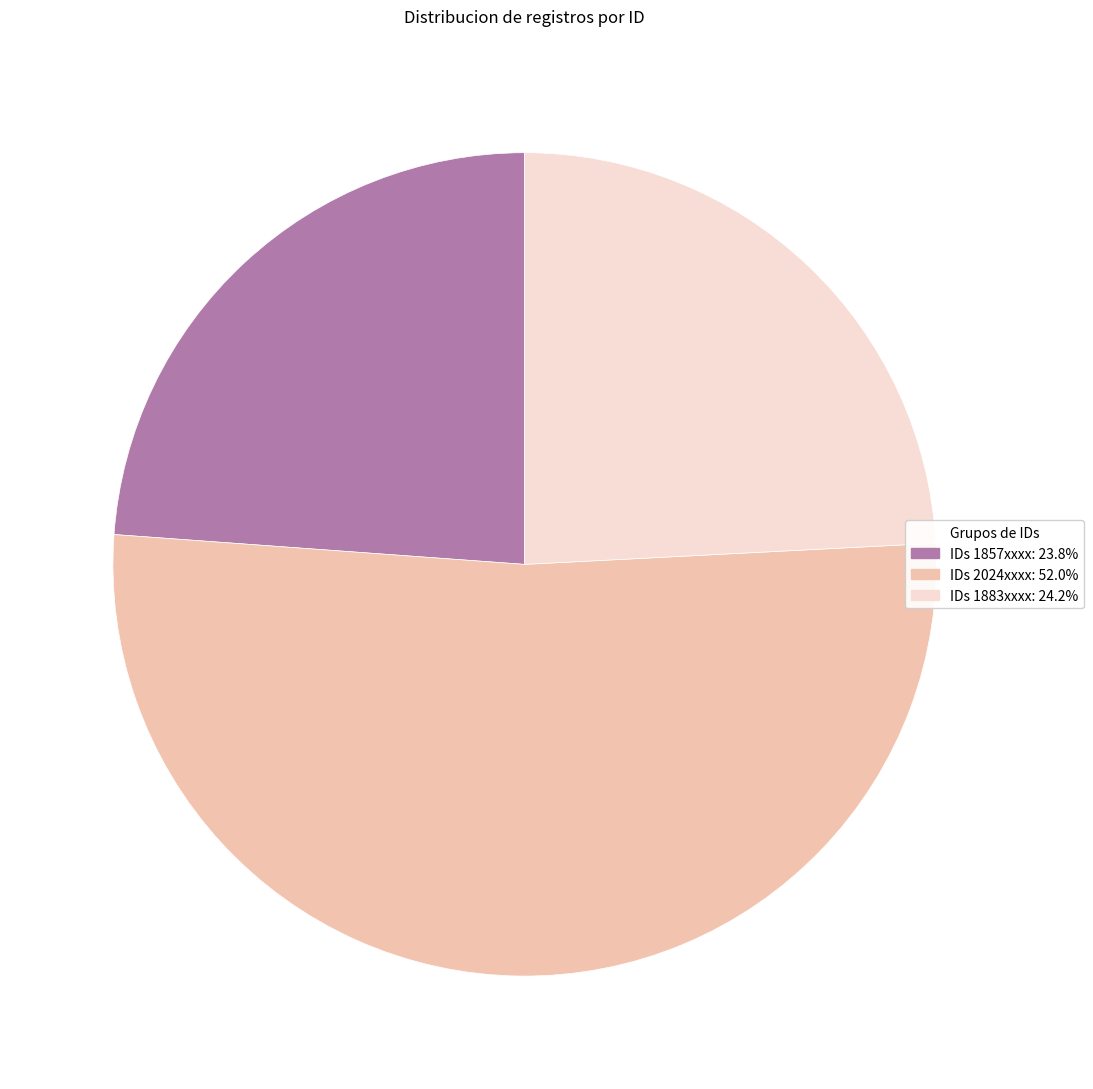

Does any single category account for the majority?

Yes